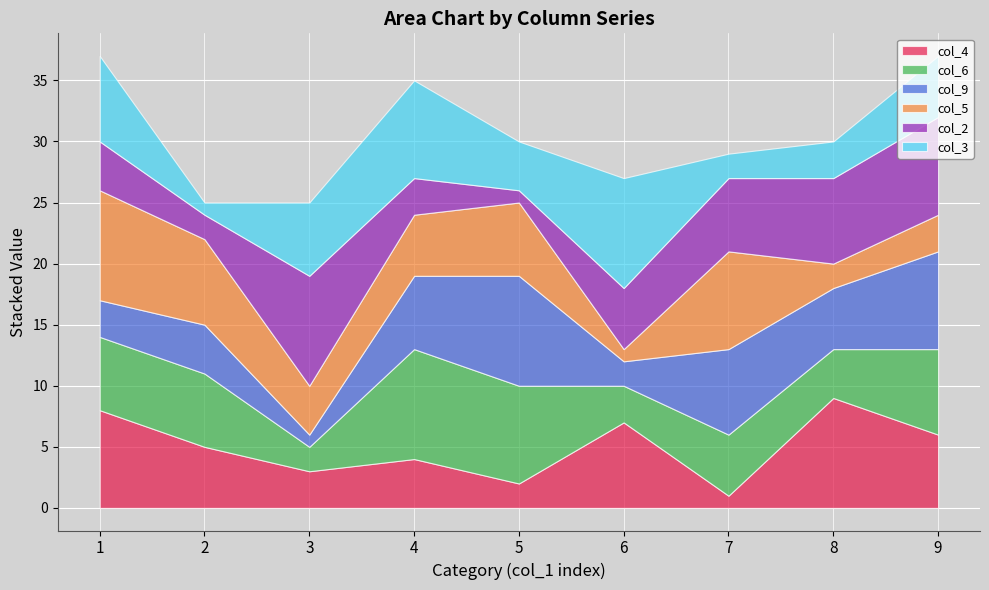

What is the maximum value for col_3?

9